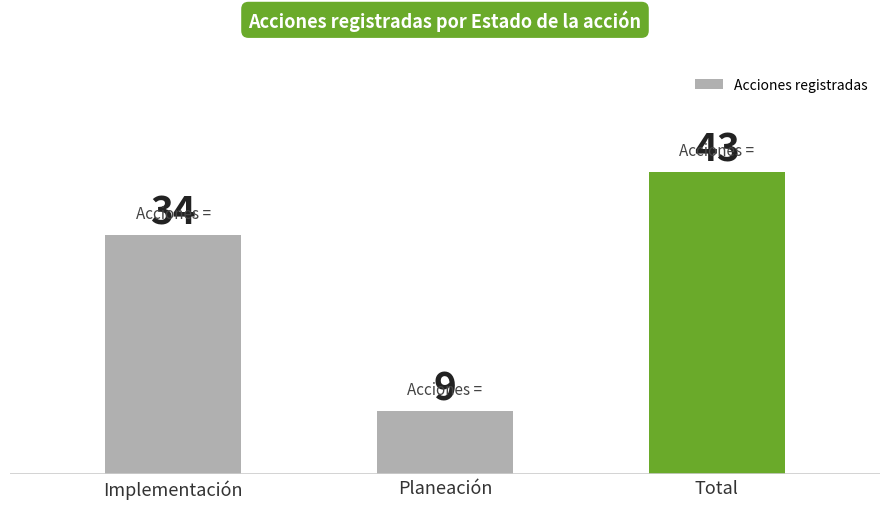

How many bars are there in total?

3